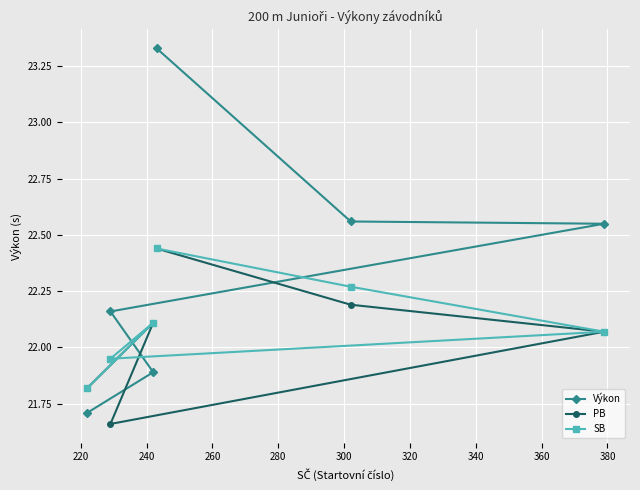

How many distinct data groups are displayed?

3